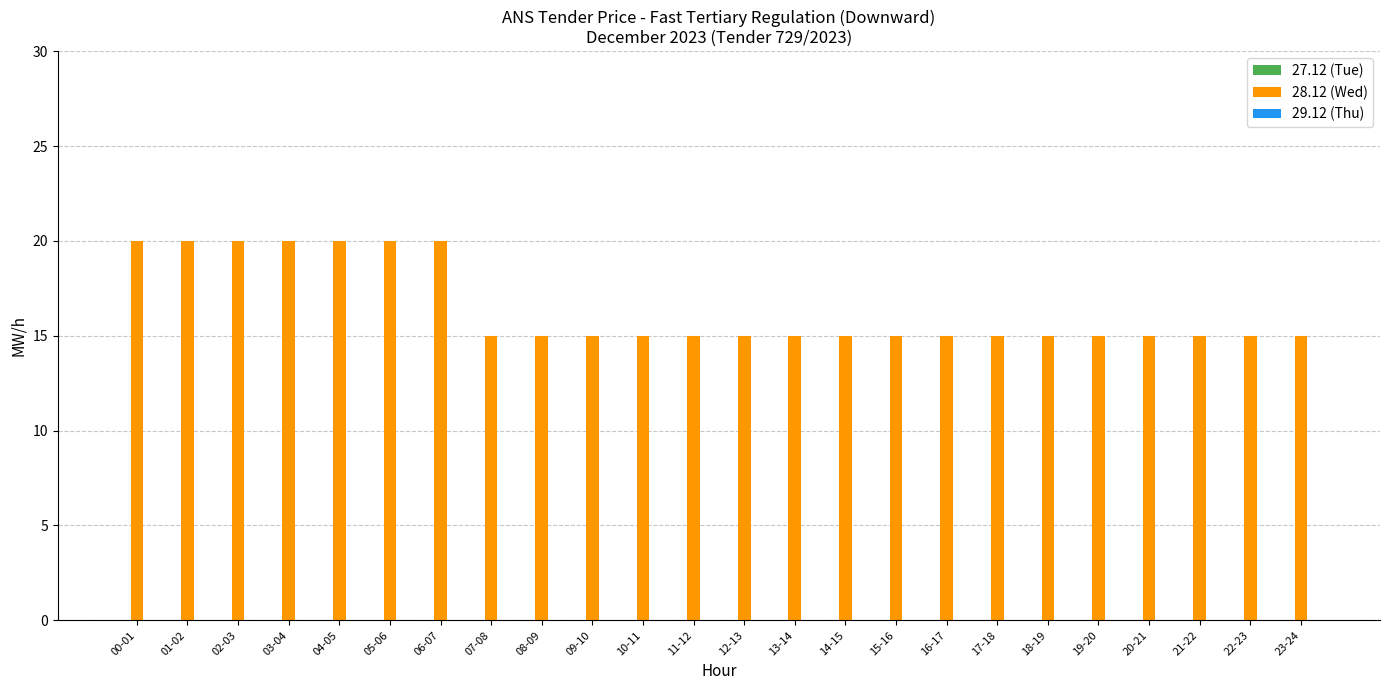

Is it true that the value at 18-19 is 15?

True